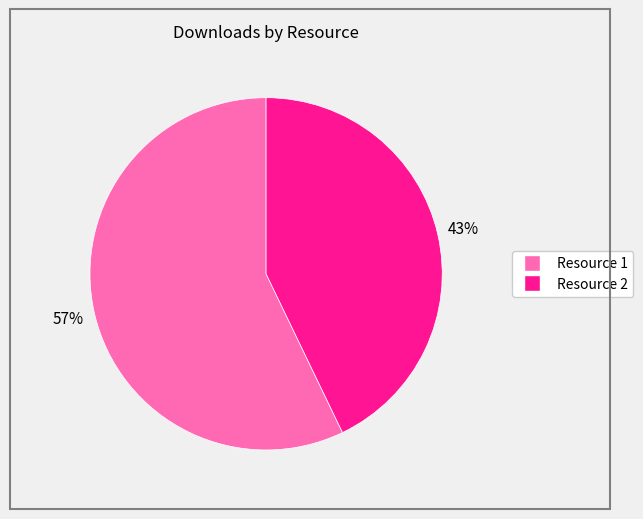

To the nearest percent, what is the difference between the largest and smallest slice percentages?

14%